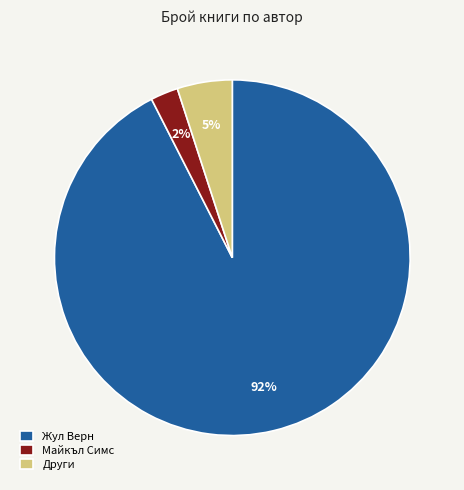

Which category has the biggest portion of the pie?

Жул Верн